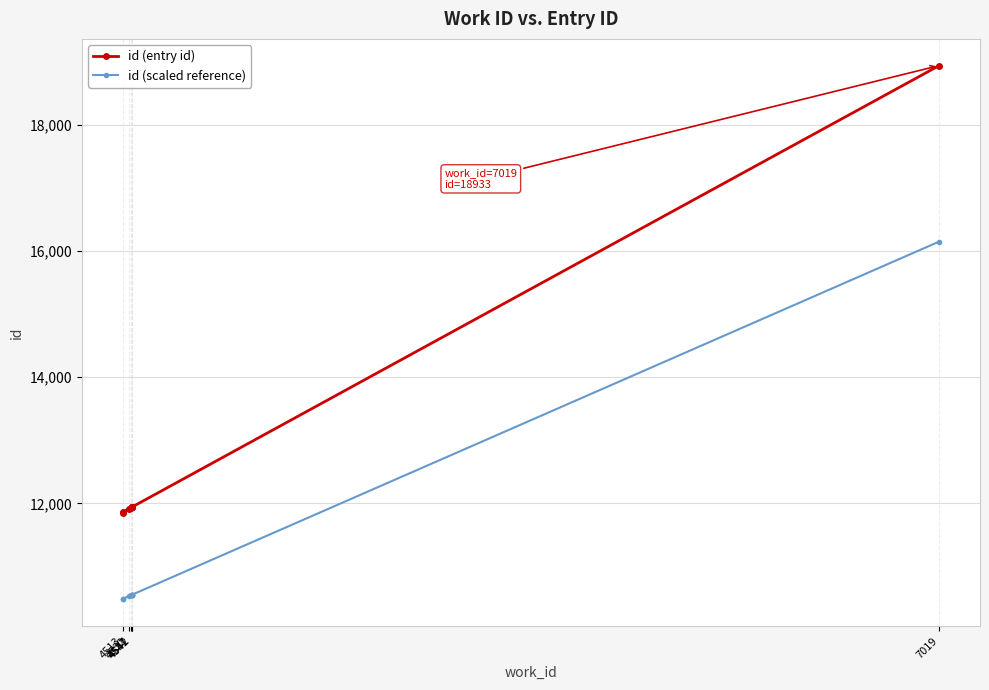

What is the difference between the maximum and second lowest values in the id (scaled reference) series?

5656.8